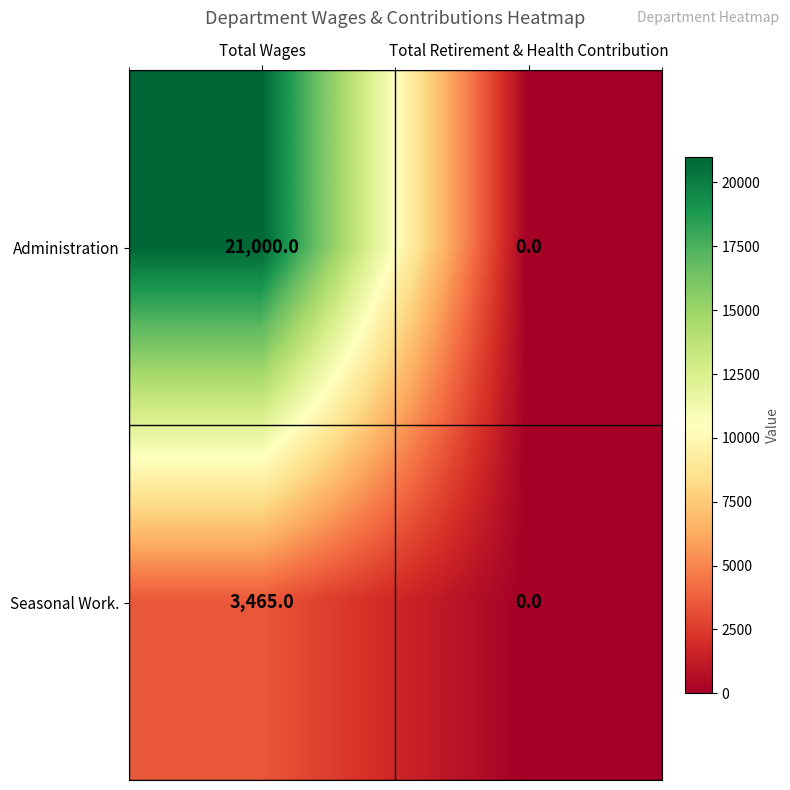

Which series has the largest range (max minus min)?

Administration